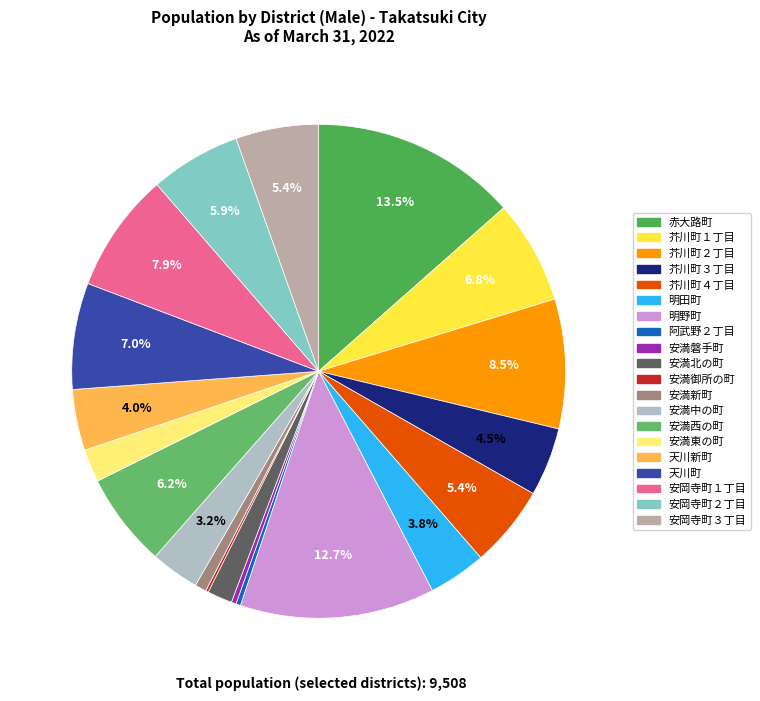

Combined, what portion of the pie is 安満新町 and 天川新町?

4.8%